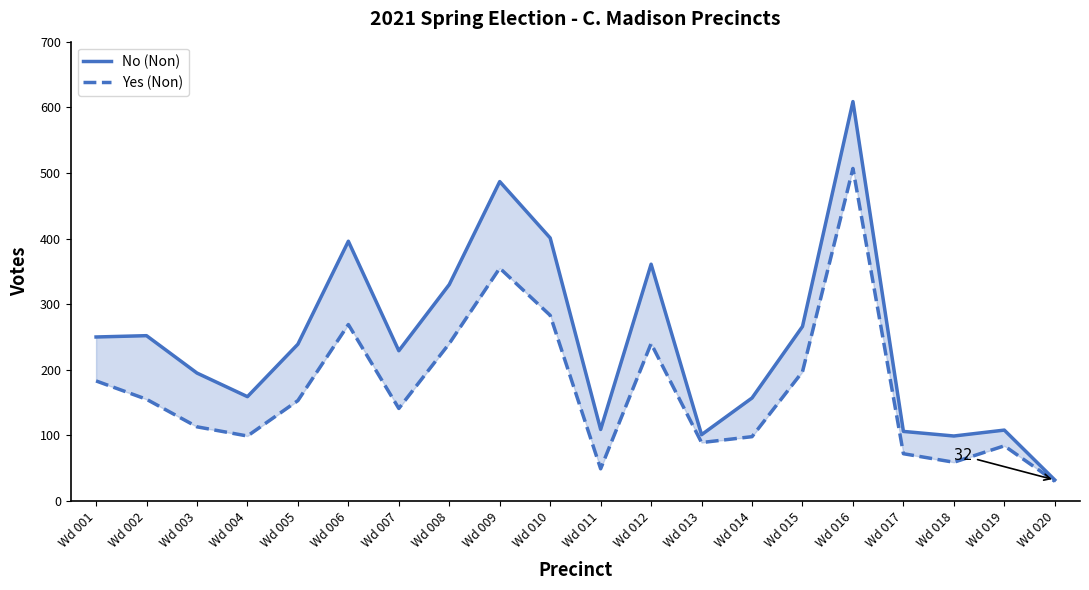

What is the value of the No (Non) point at the 20th from the left?

32